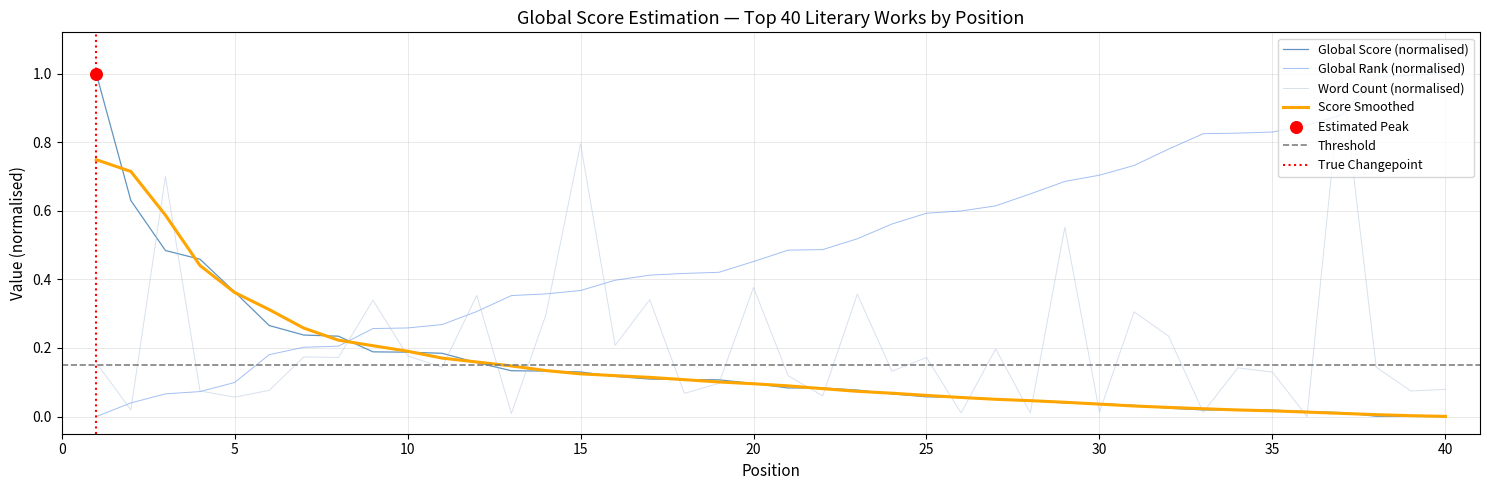

Is the value of Score Smoothed at 5 greater than the value of Word Count (normalised) at 25?

Yes